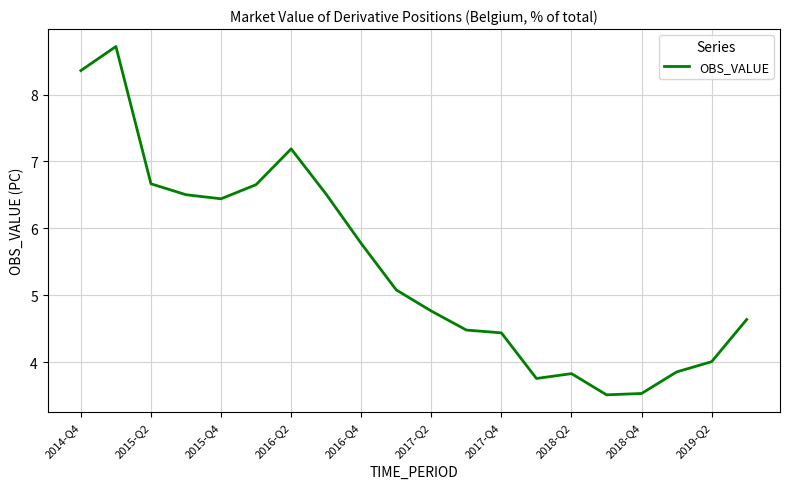

How many lines are shown in the chart?

1